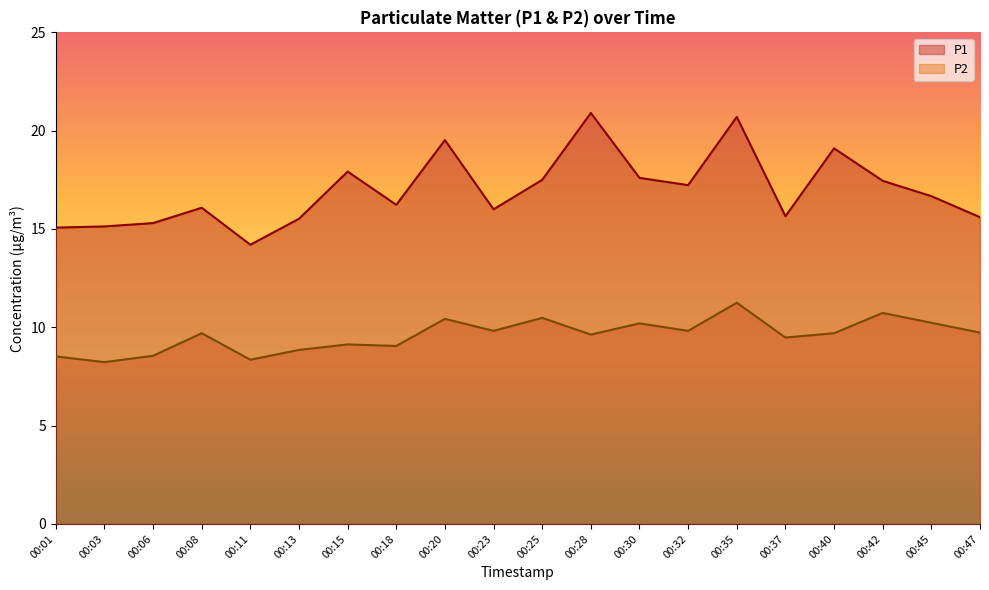

What value does the P1 series have at 00:47?

15.6